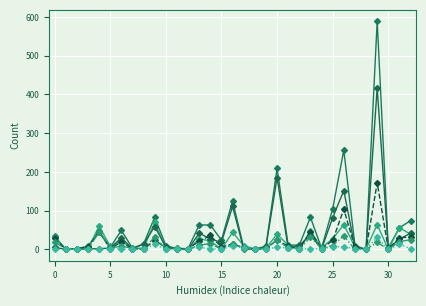

Count the number of data series in this chart.

6